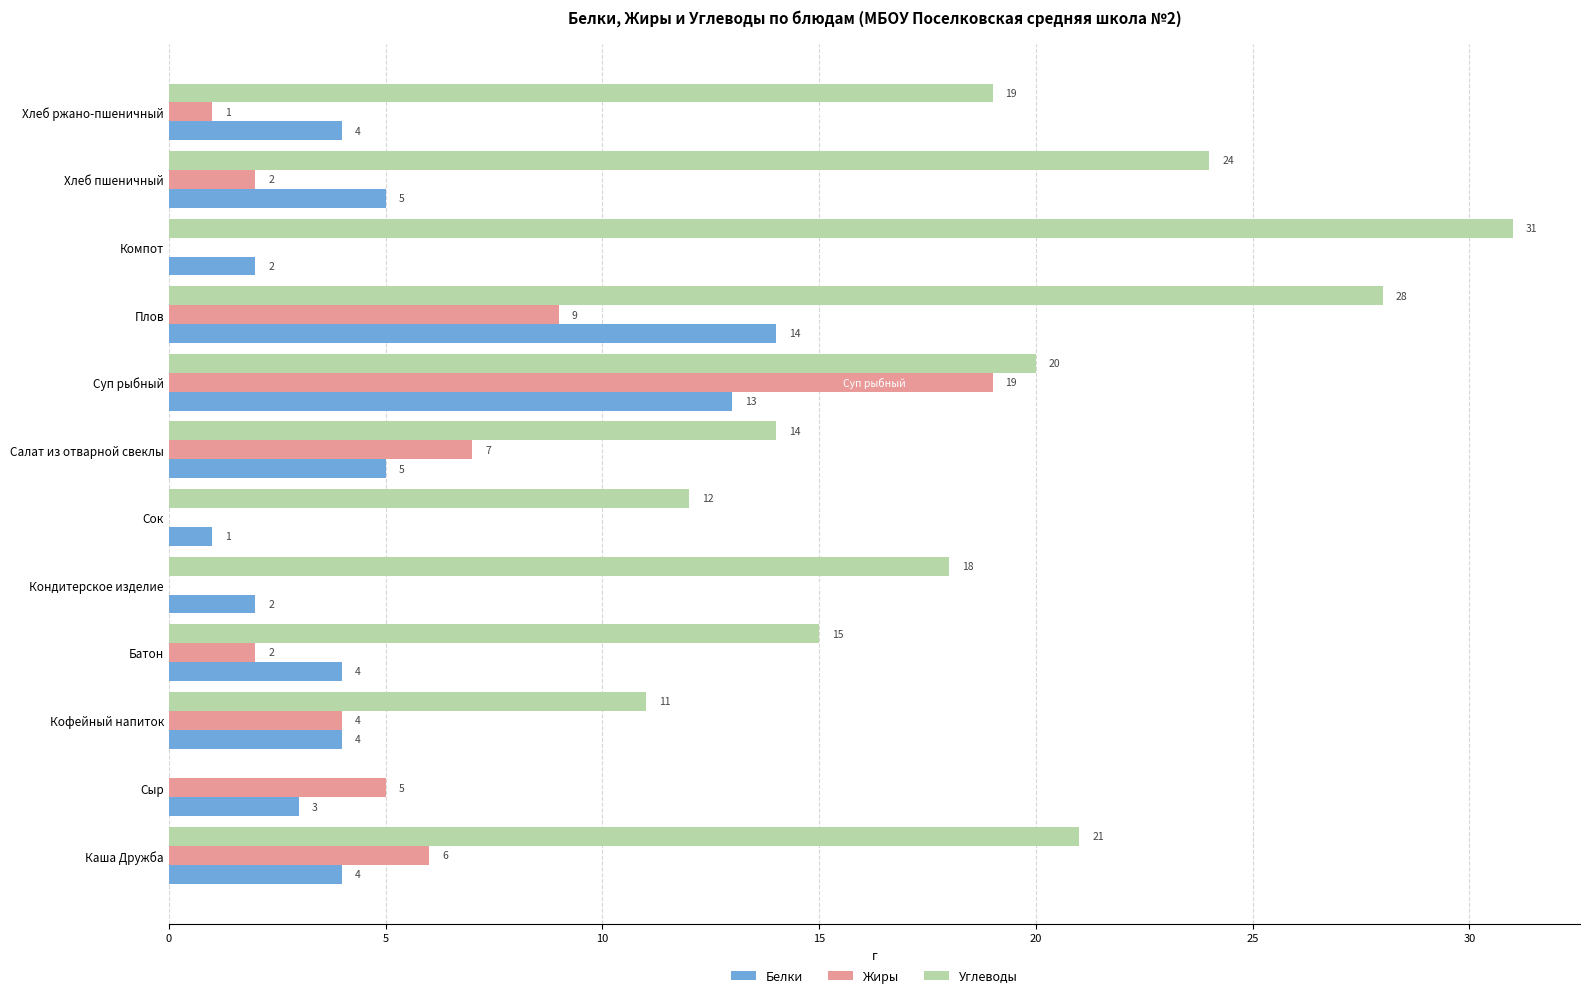

True or false: Углеводы has a value of 26 at Батон.

False